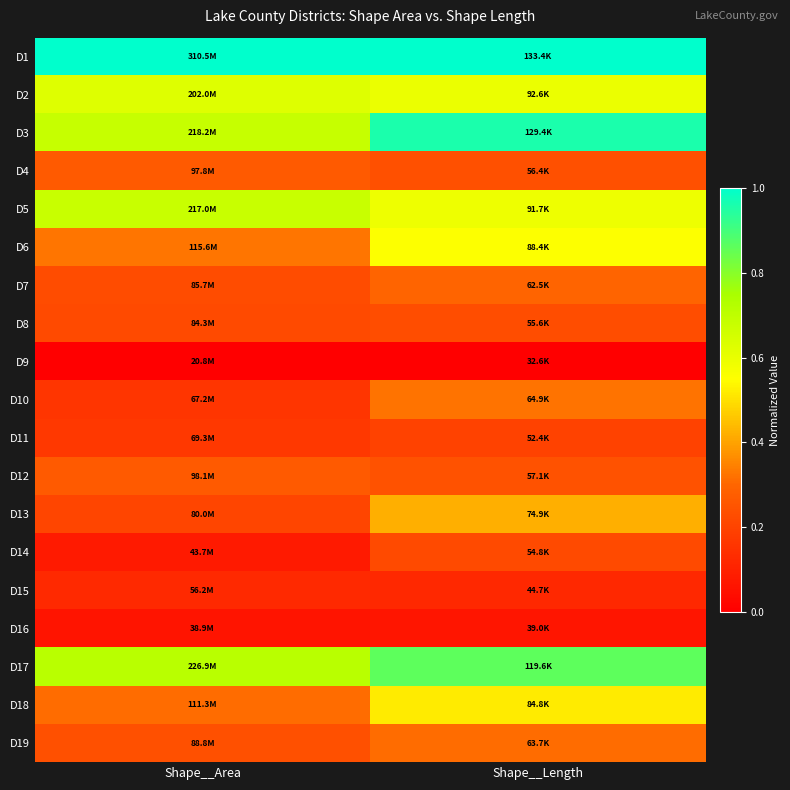

Which series changed the most between Shape__Area and Shape__Length?

D3